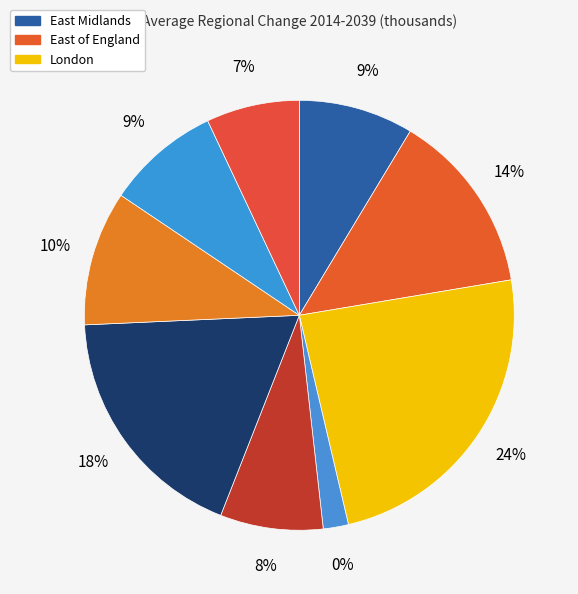

The East Midlands slice represents 9% of the pie. True or false?

True